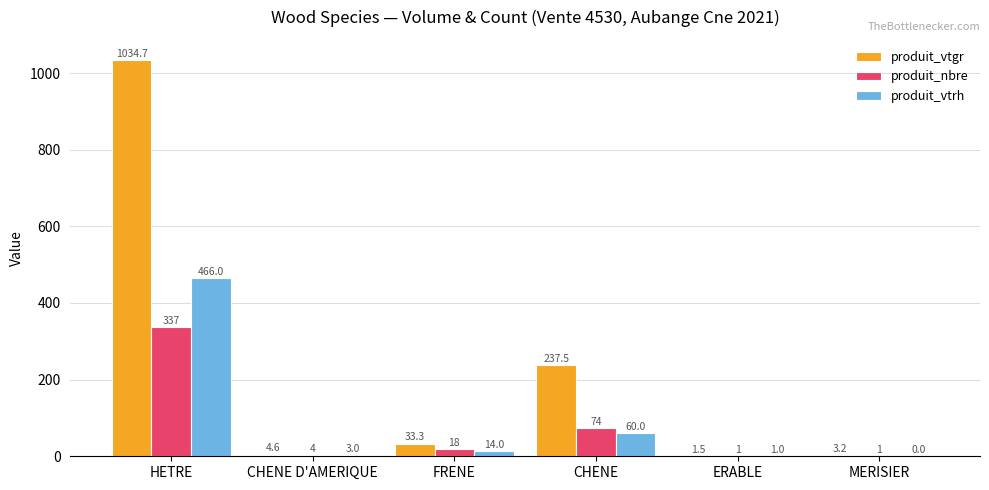

What is the total value across all series at CHENE?

371.5